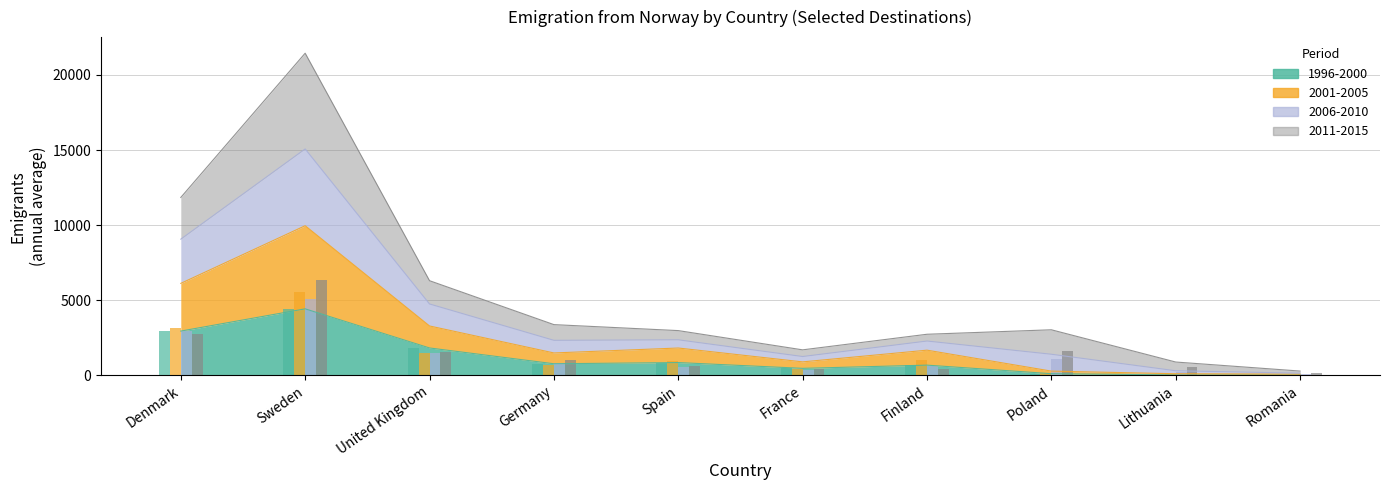

What are all the series names shown in the legend?

1996-2000, 2001-2005, 2006-2010, 2011-2015